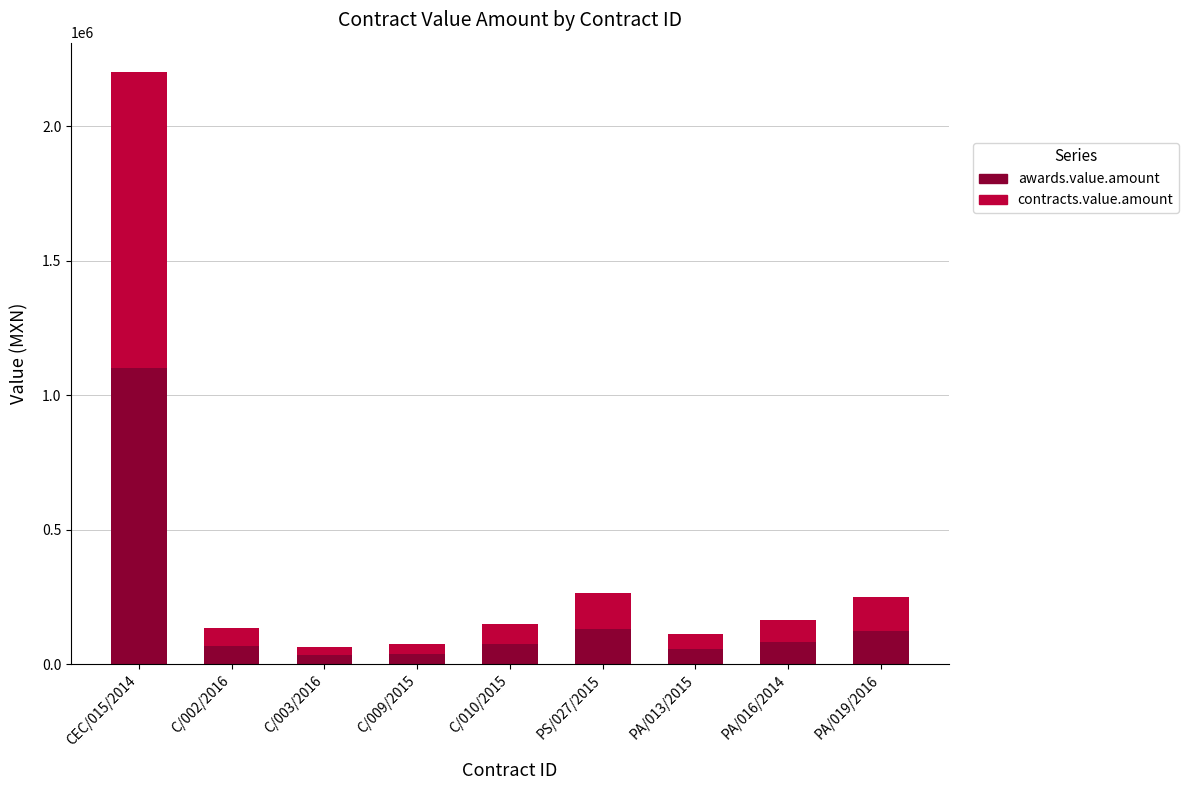

The value of awards.value.amount at PA/013/2015 is 56000. True or false?

True